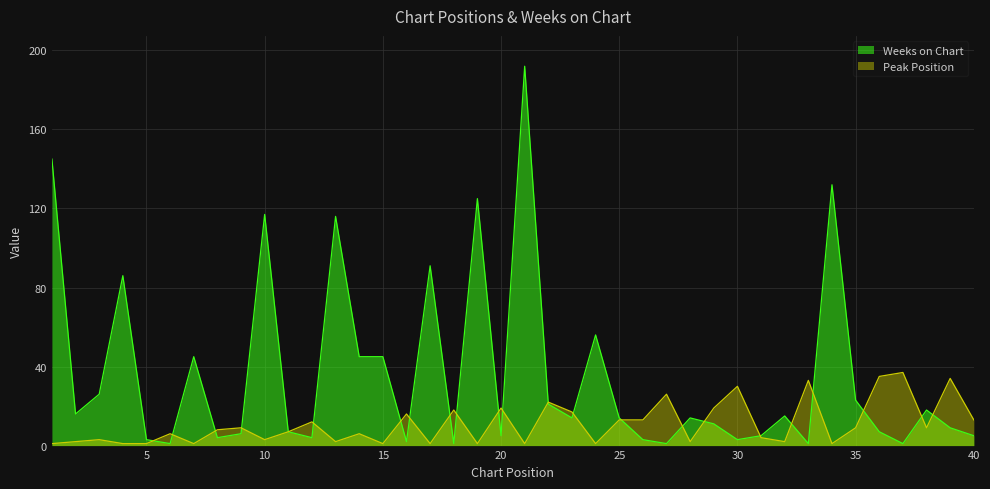

Which series has the largest range (max minus min)?

Weeks on Chart